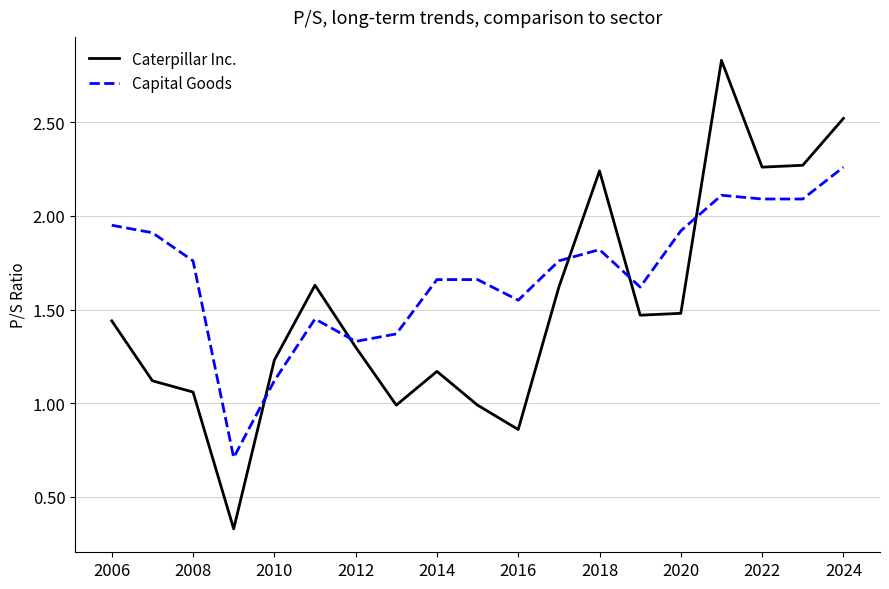

List the series in order of their overall mean, lowest first.

Caterpillar Inc., Capital Goods